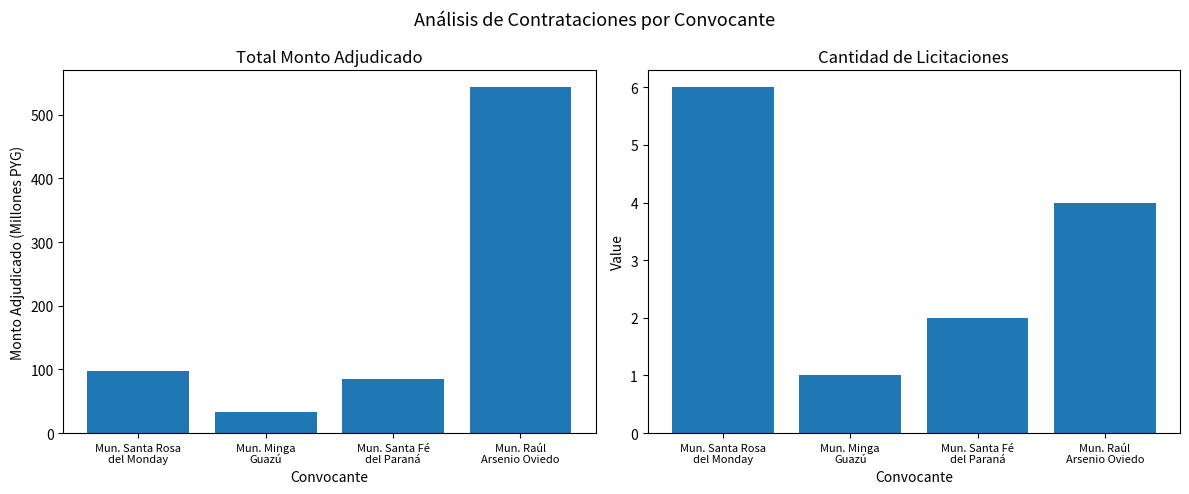

Which series has the largest range (max minus min)?

Total Monto Adjudicado (M PYG)